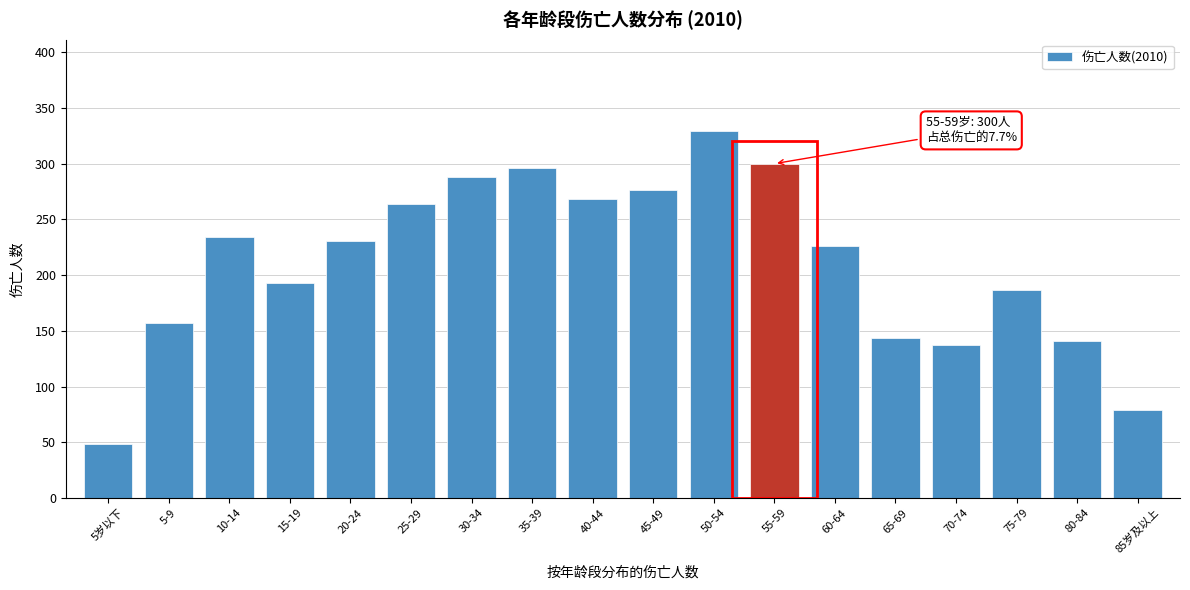

Reading left to right, extract all data points from this chart.

48	157	234	193	231	264	288	296	268	276	329	300	226	144	137	187	141	79